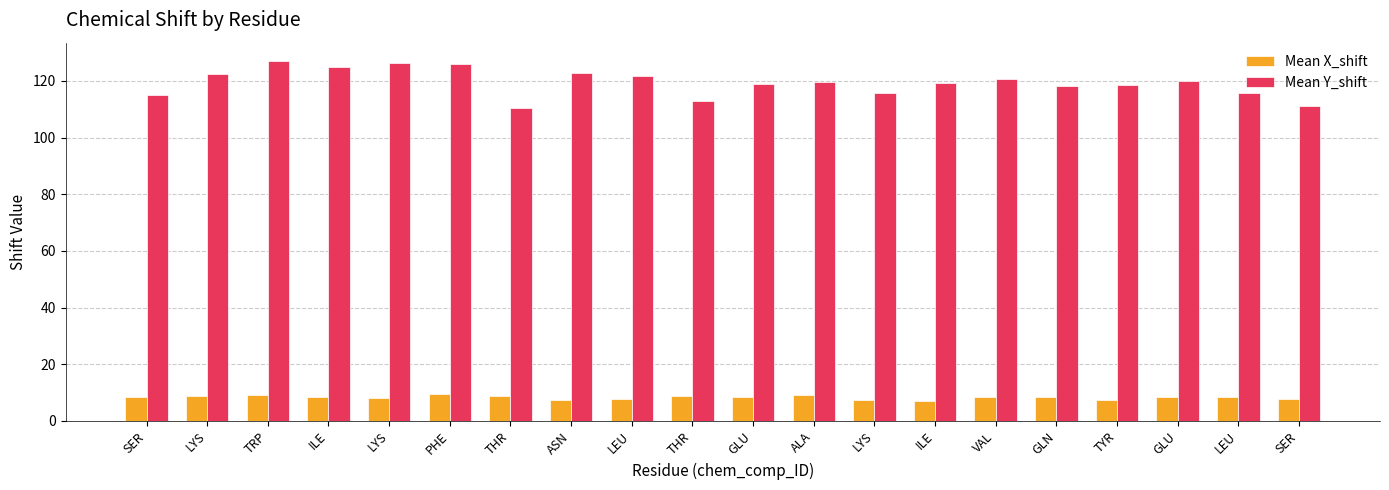

How many distinct data groups are displayed?

2